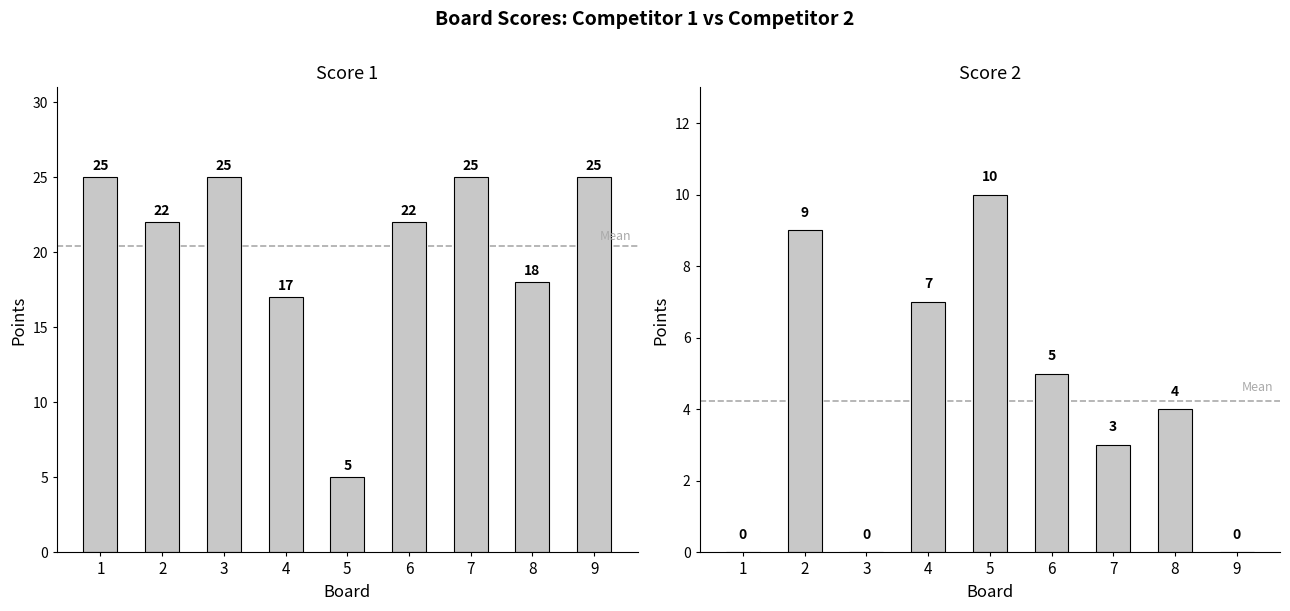

What are all the series names shown in the legend?

Score 1, Score 2